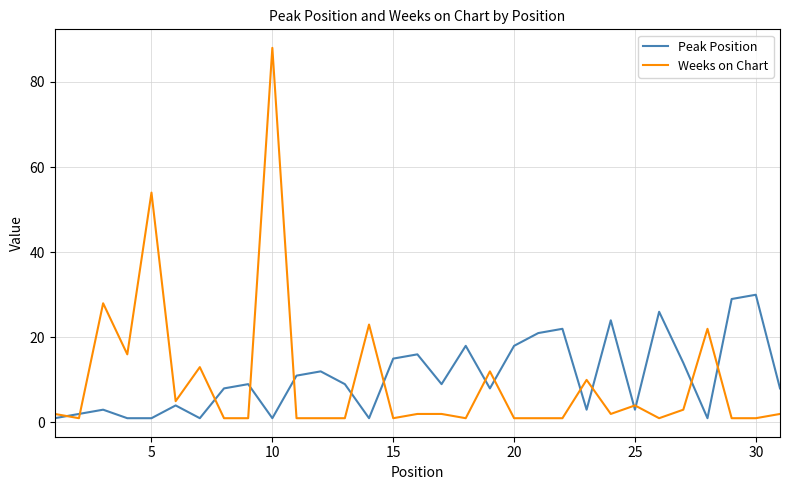

Which series has the largest range (max minus min)?

Weeks on Chart